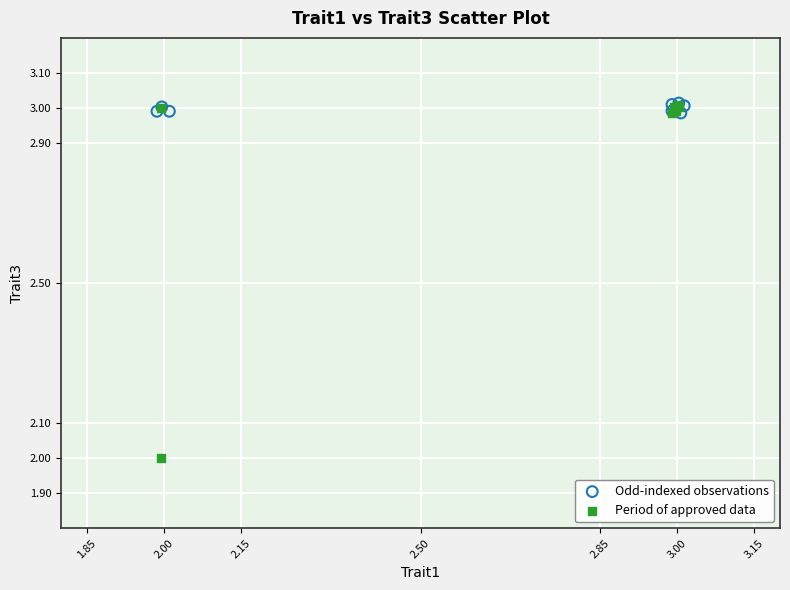

Which series has the largest Y range (max minus min)?

Period of approved data